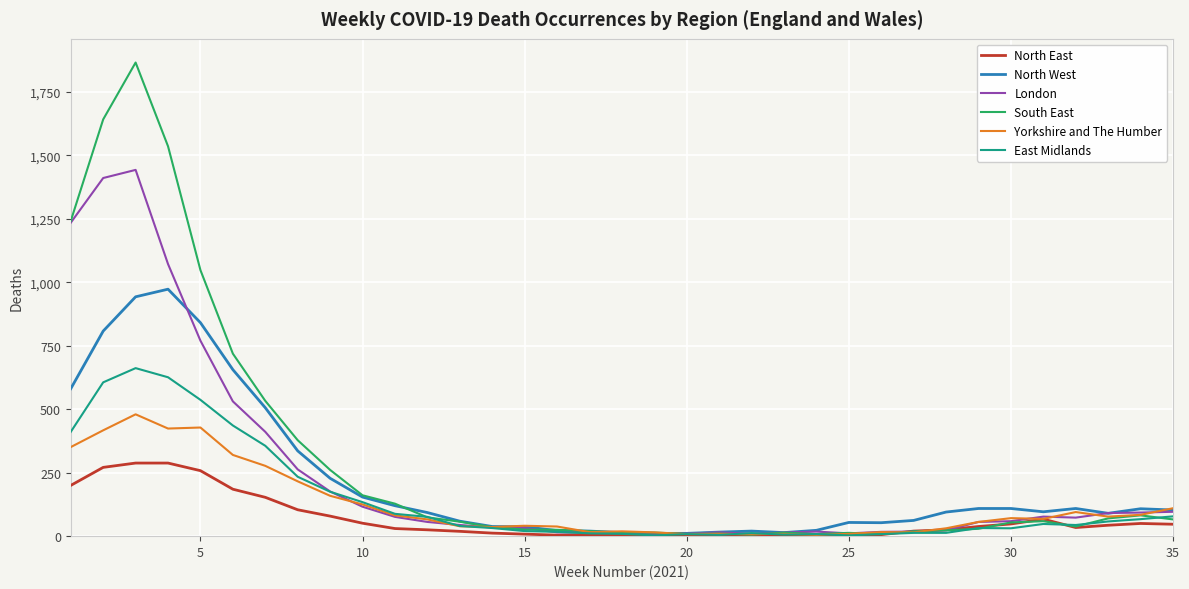

List the series in order of their peak value, lowest first.

North East, Yorkshire and The Humber, East Midlands, North West, London, South East